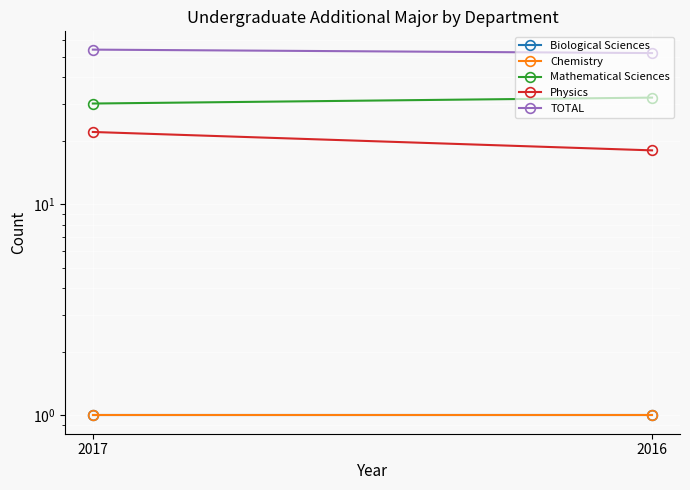

At which category does the chart reach its minimum across all series?

2017